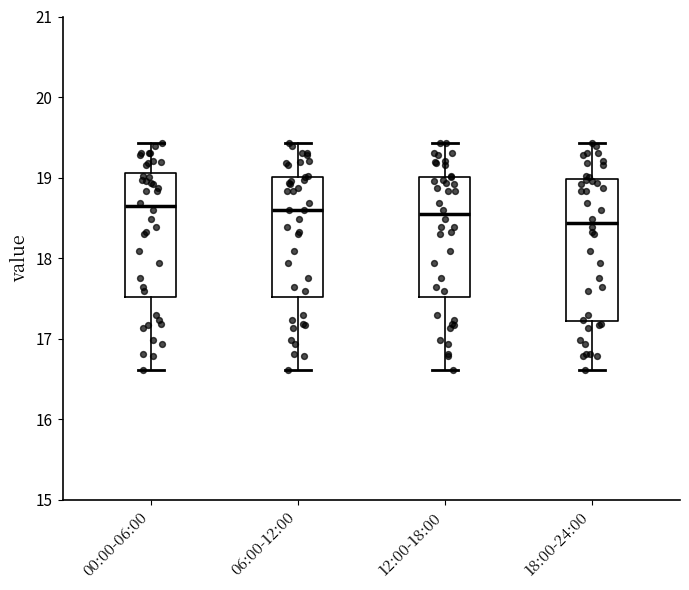

Reading left to right, read every box against the y-axis: the position of its median line, the range the box covers, and the ends of its whiskers. The values are not printed on the chart, so give them approximately, as read against the axis.

00:00-06:00: median 18.6, box 17.5 to 19.1, whiskers 16.6 to 19.4
06:00-12:00: median 18.6, box 17.5 to 19.0, whiskers 16.6 to 19.4
12:00-18:00: median 18.5, box 17.5 to 19.0, whiskers 16.6 to 19.4
18:00-24:00: median 18.4, box 17.2 to 19.0, whiskers 16.6 to 19.4